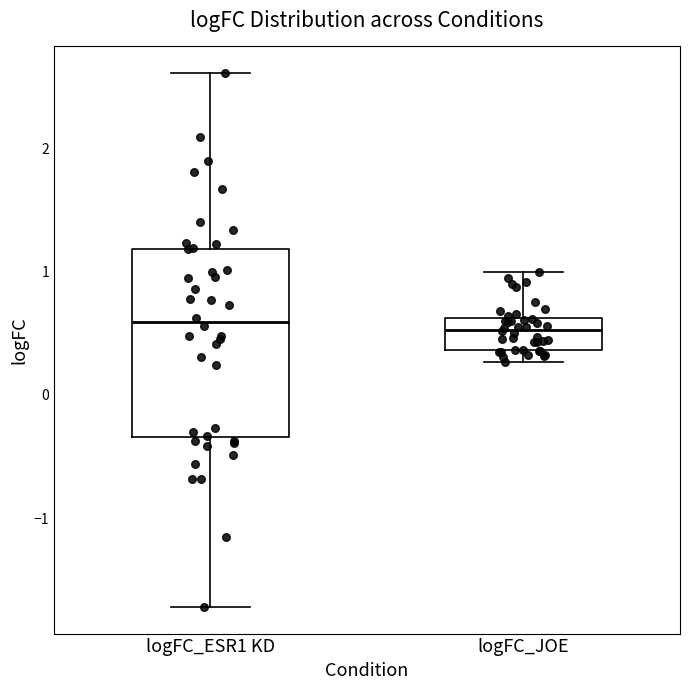

Comparing the boxes themselves (not the whiskers), which one is the tallest?

logFC_ESR1 KD